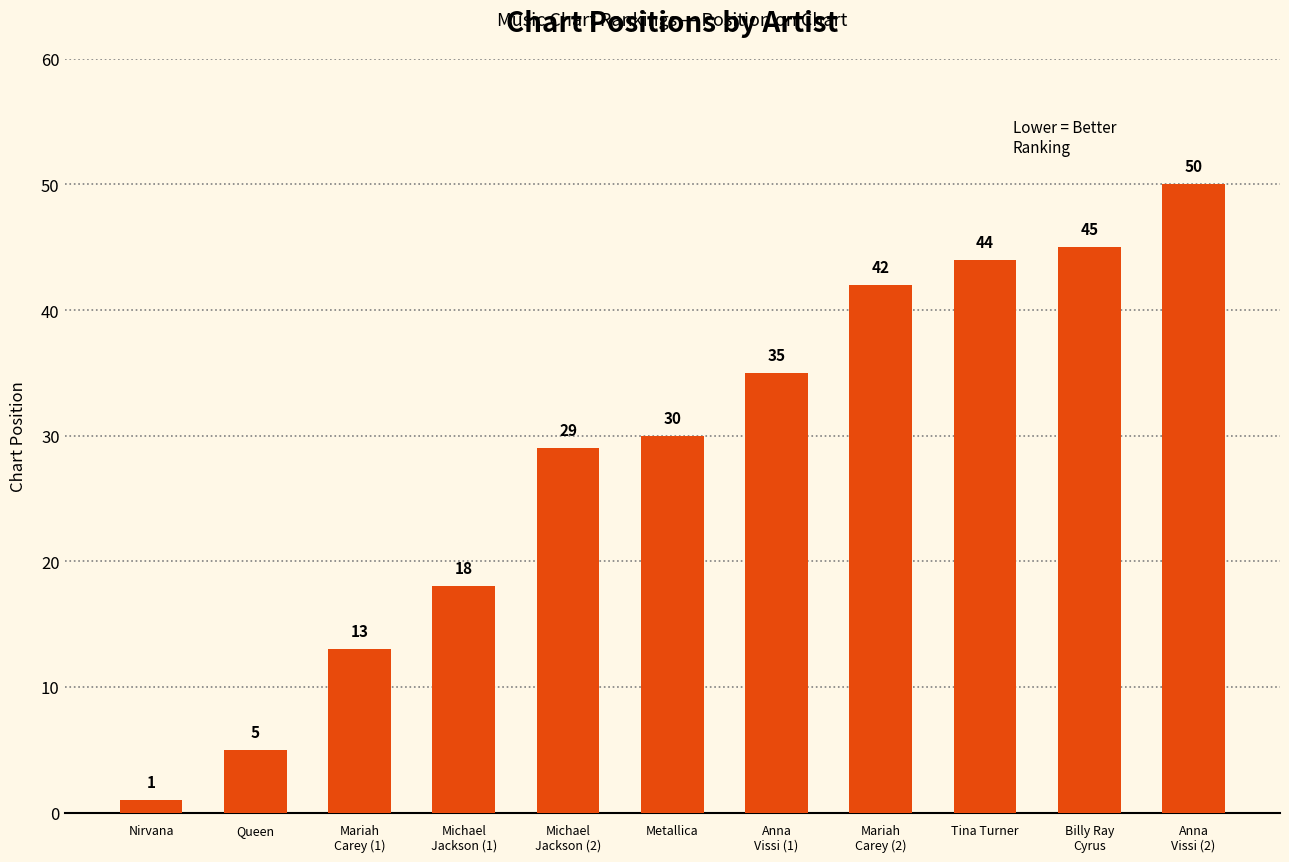

Does the chart contain stacked bars?

No